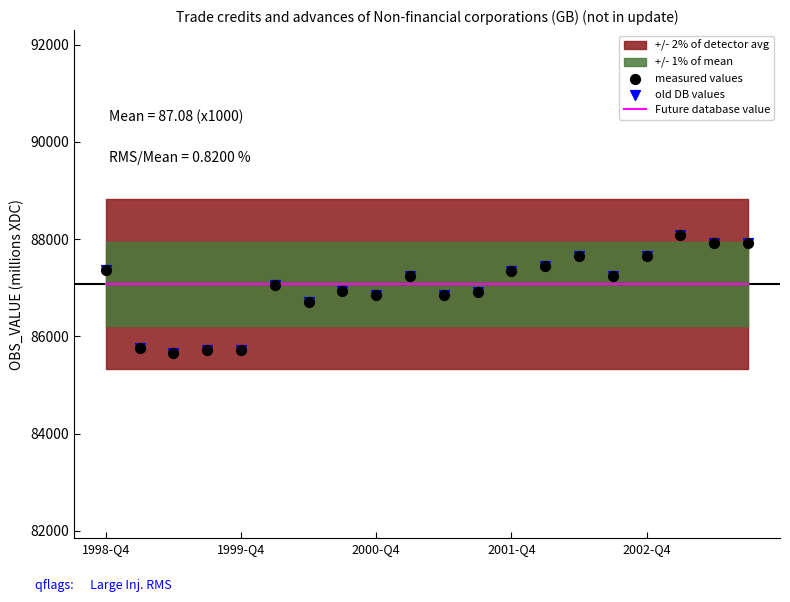

What is the total value across all series at 14?

262402.8